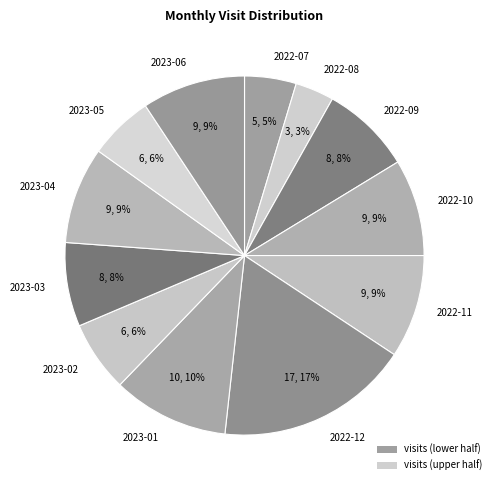

Is it true that 2022-11 is 9% of the pie?

True